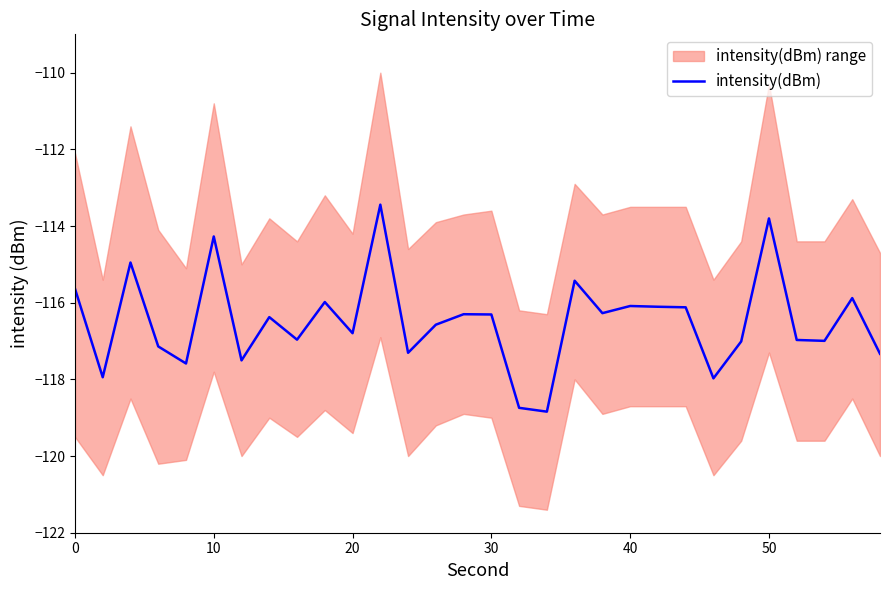

What is the minimum value for intensity(dBm)?

-118.8